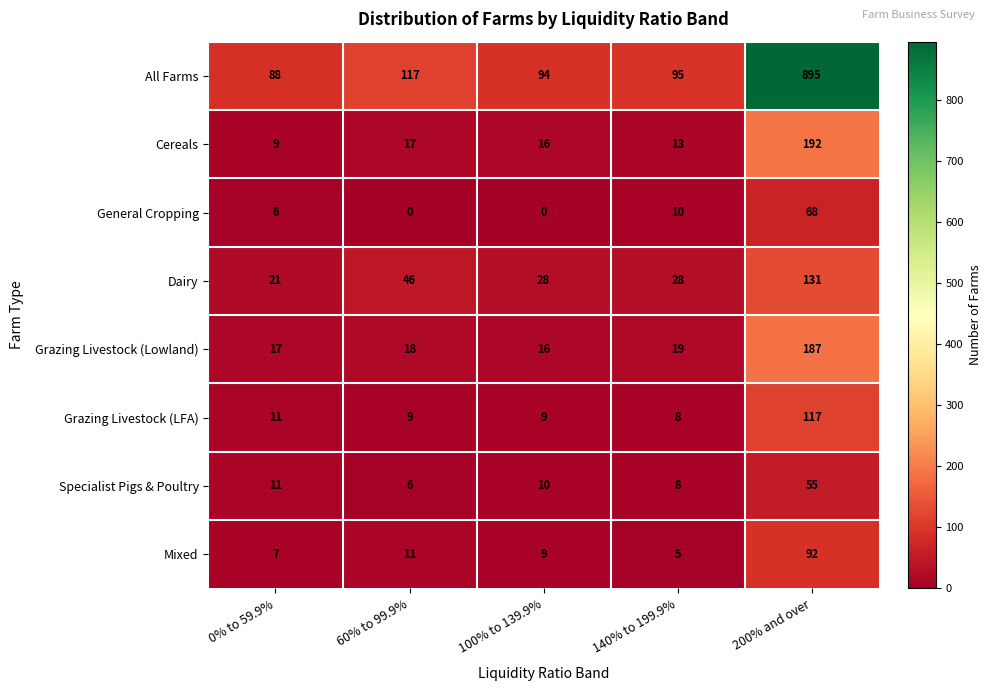

At which label is Grazing Livestock (LFA) closest to 62?

0% to 59.9%